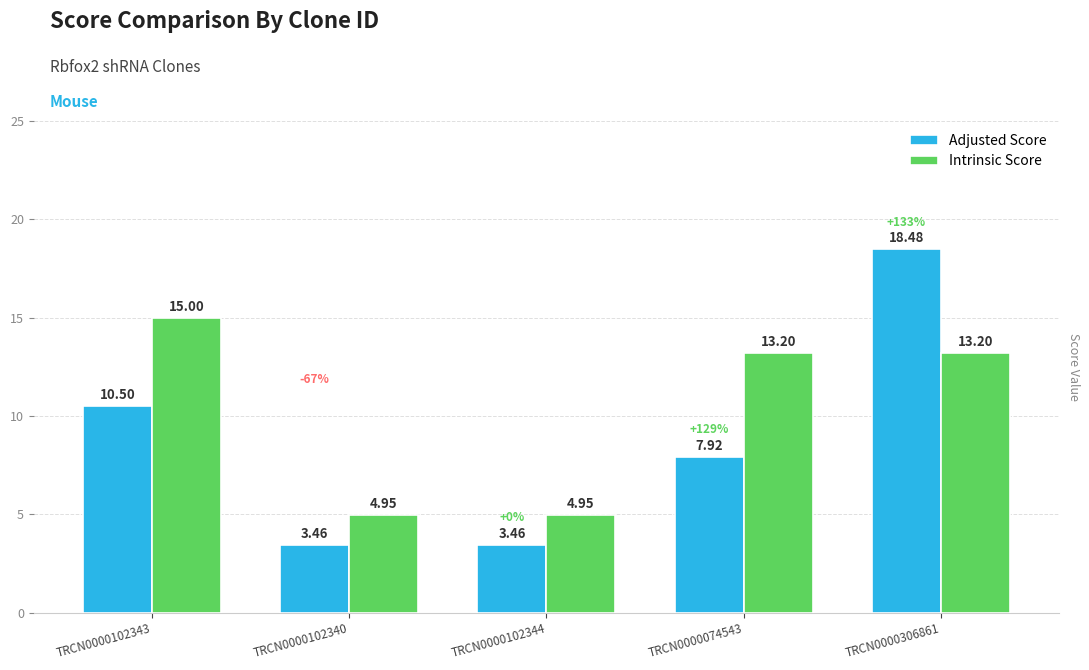

What is the label of the 4th bar from the left?

TRCN0000074543